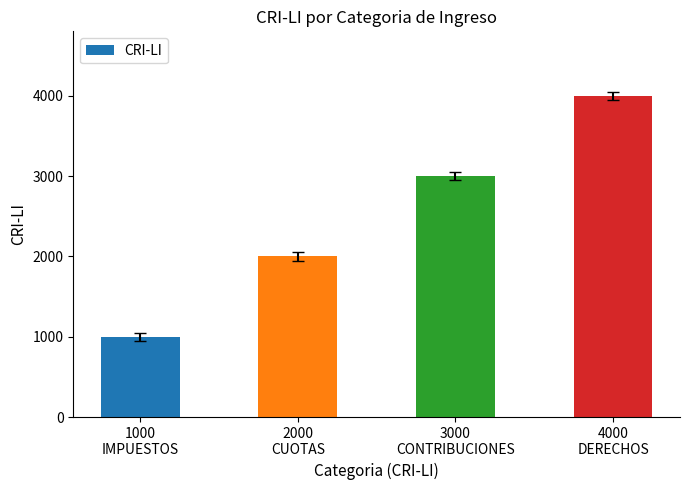

How many values are between 2000 and 4000?

3